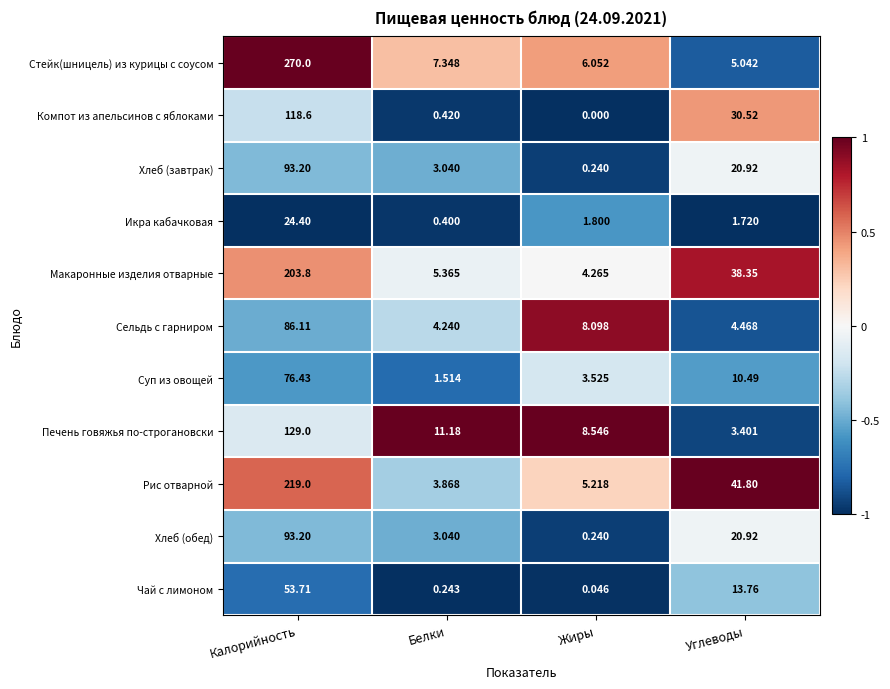

Rank the categories by Компот из апельсинов с яблоками value from highest to lowest.

Калорийность, Углеводы, Белки, Жиры